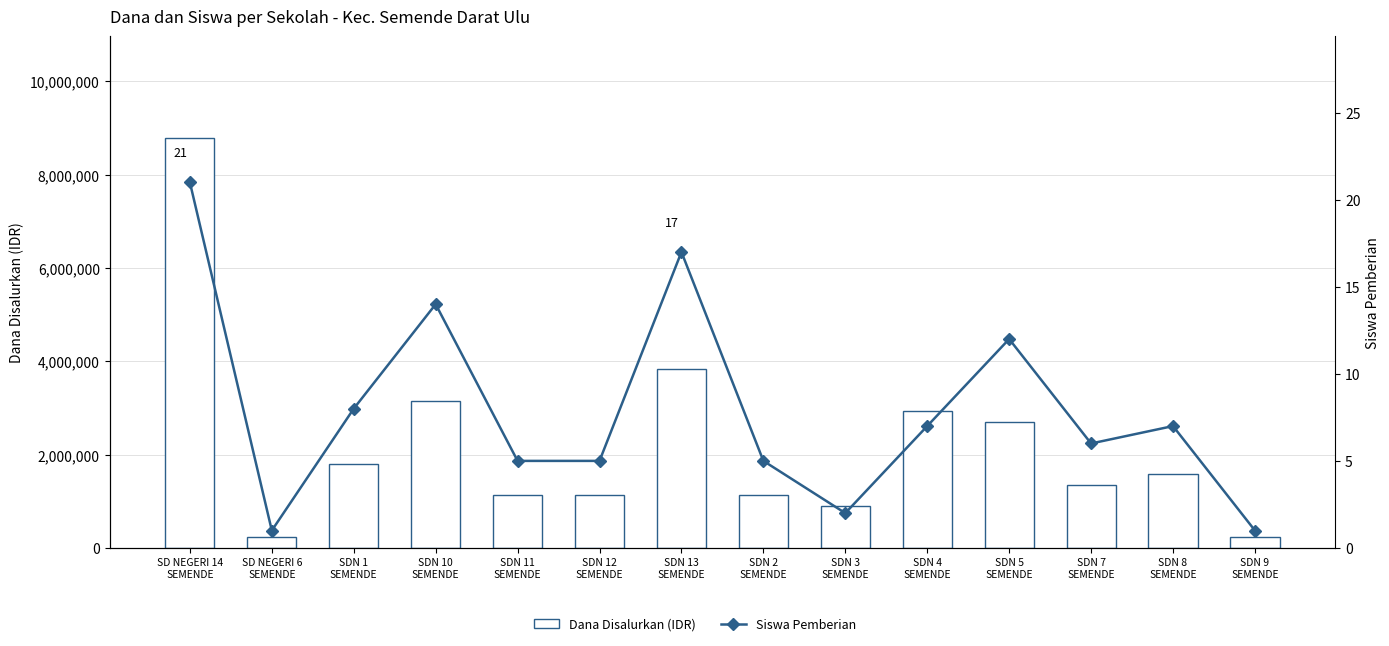

The Siswa Pemberian series shows 5 at SDN 12
SEMENDE. True or false?

True